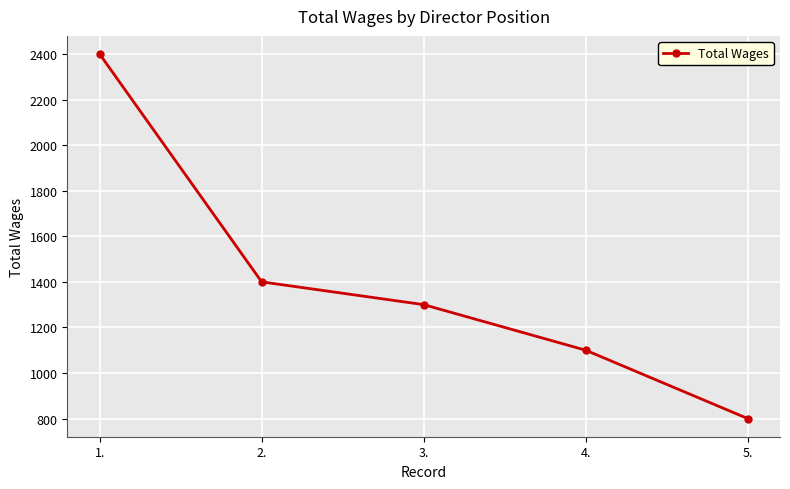

Where is the data nearest to the value 1600?

2.